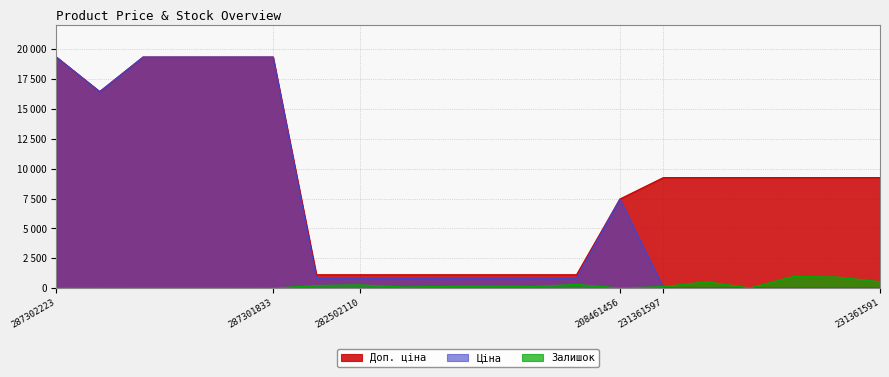

True or false: Доп. ціна and Ціна cross at least once.

False